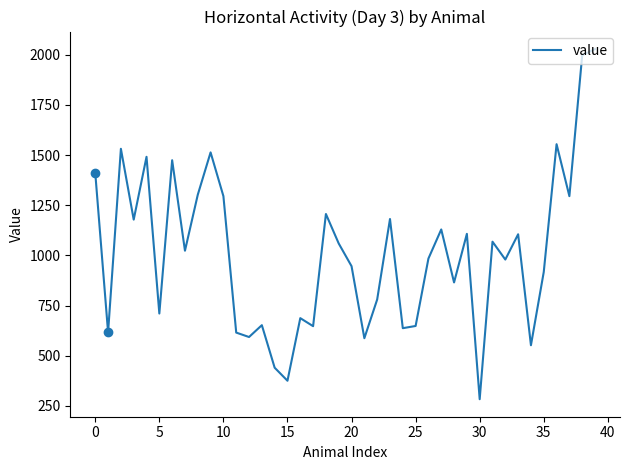

What is the average value?

1011